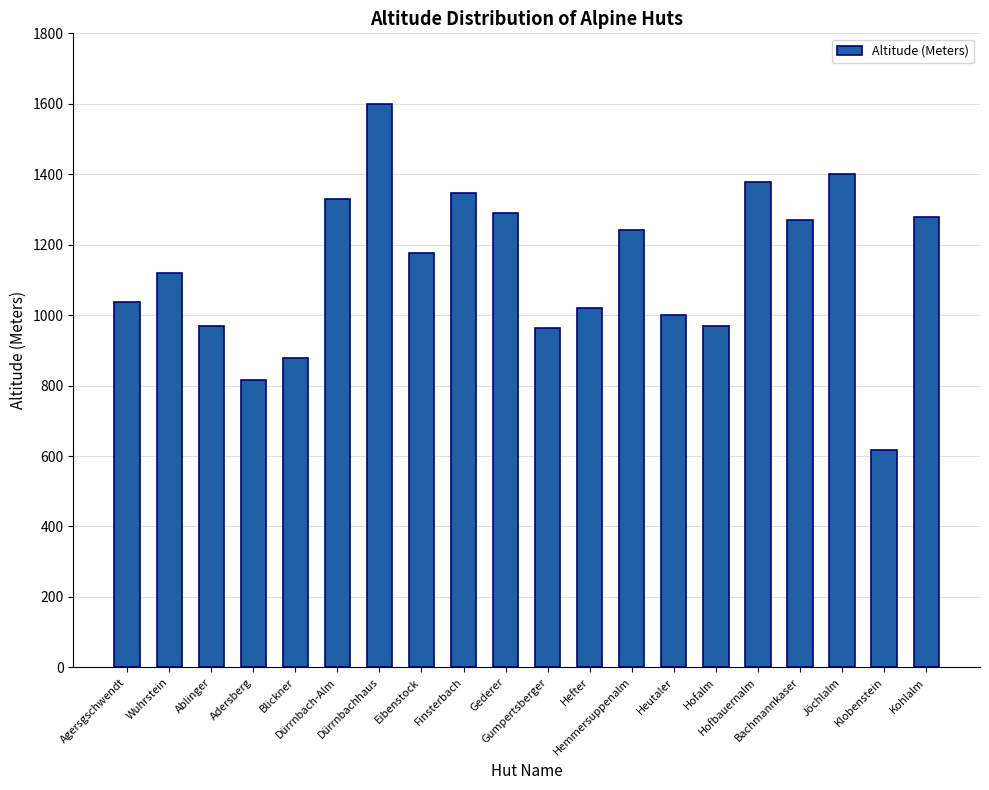

What is the change in value from Dürrnbach-Alm to Hofalm?

-361